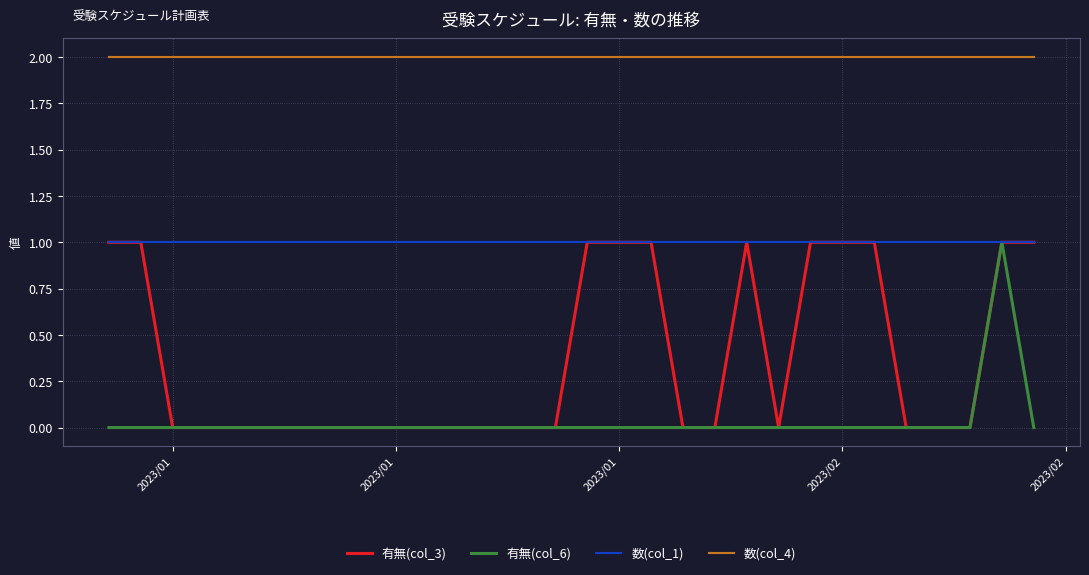

True or false: 有無(col_6) and 数(col_4) cross at least once.

False